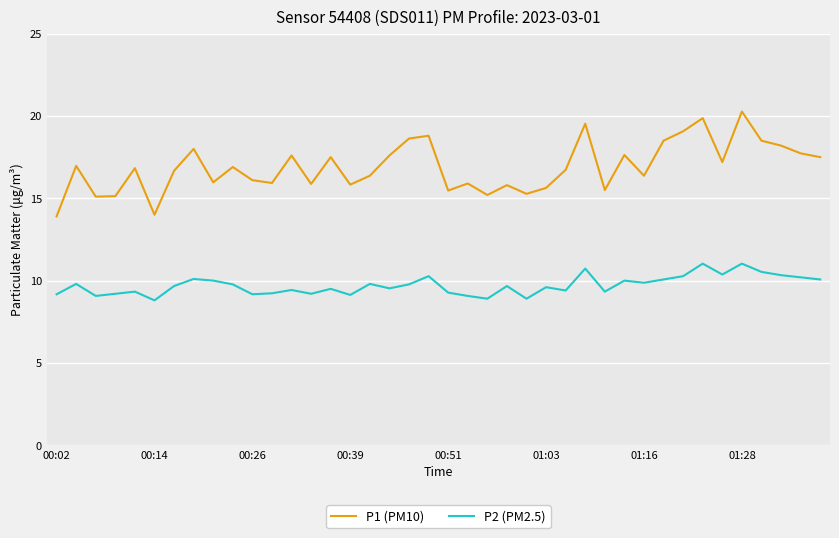

List the series in order of their peak value, lowest first.

P2 (PM2.5), P1 (PM10)